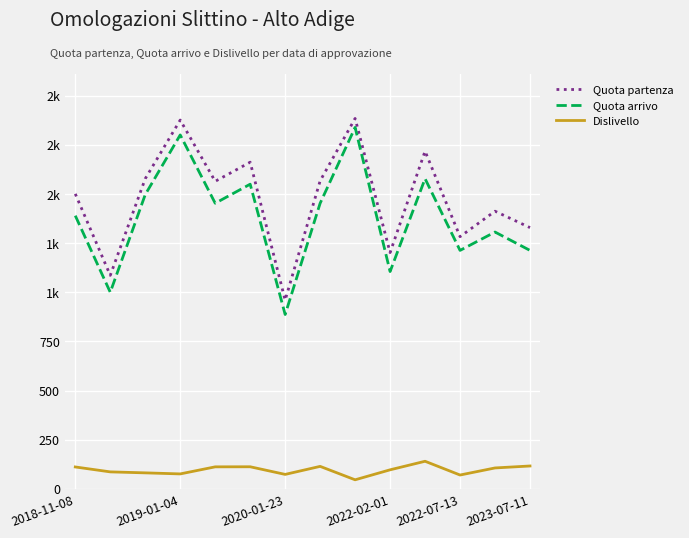

What are all the series names shown in the legend?

Quota partenza, Quota arrivo, Dislivello